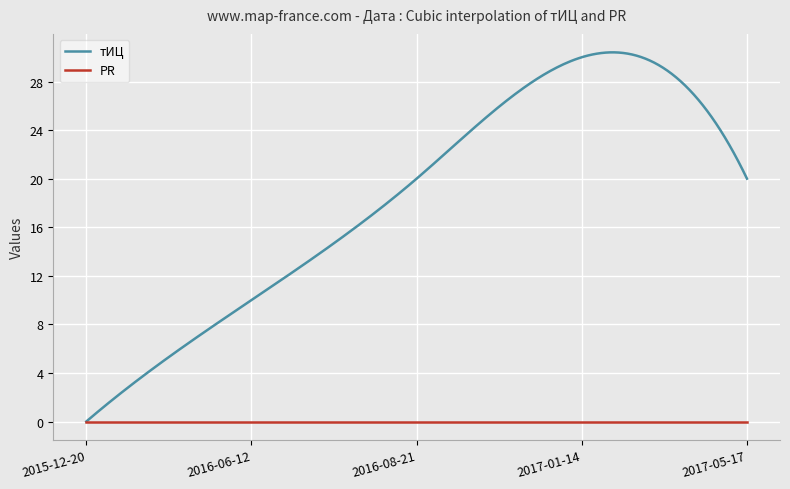

Which series has the largest range (max minus min)?

тИЦ